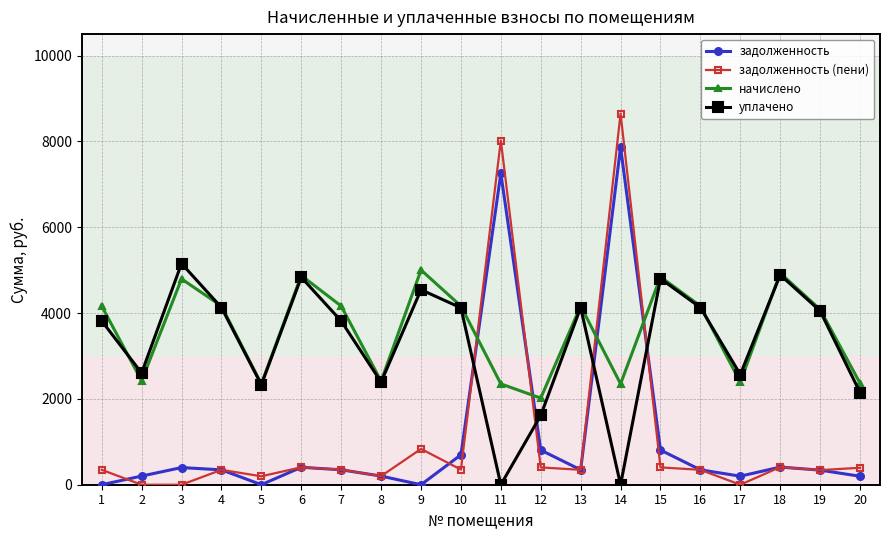

At which label does задолженность reach its peak?

14